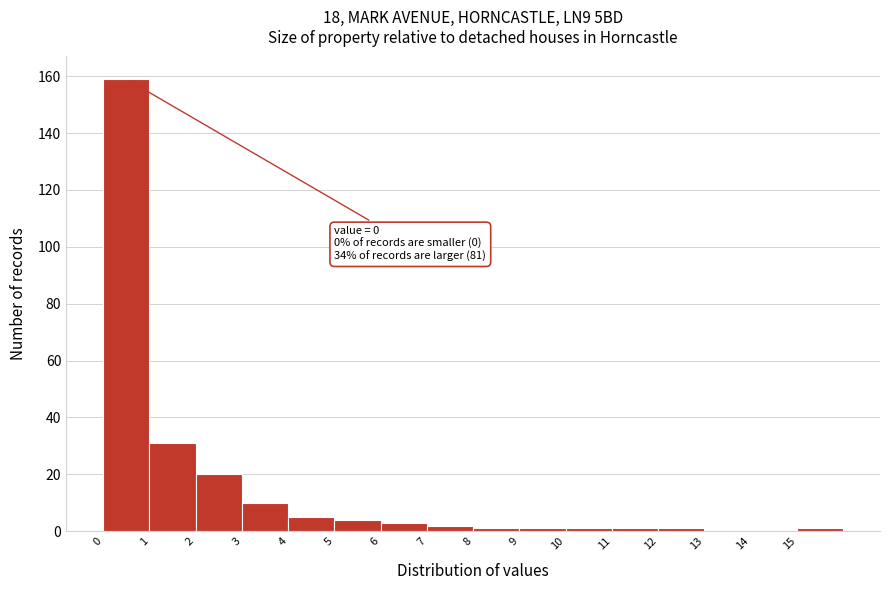

Which range on the x-axis has the tallest bar?

0 to 1